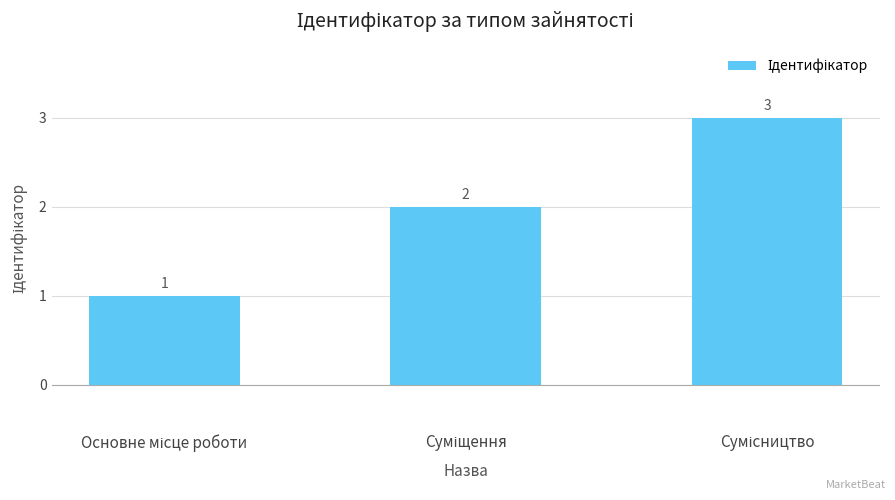

What is the greatest value displayed?

3